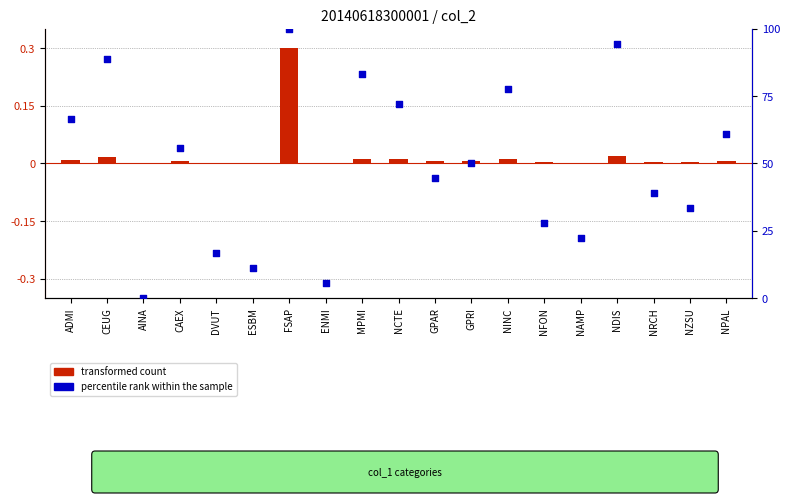

At how many categories does at least one series exceed 76?

5